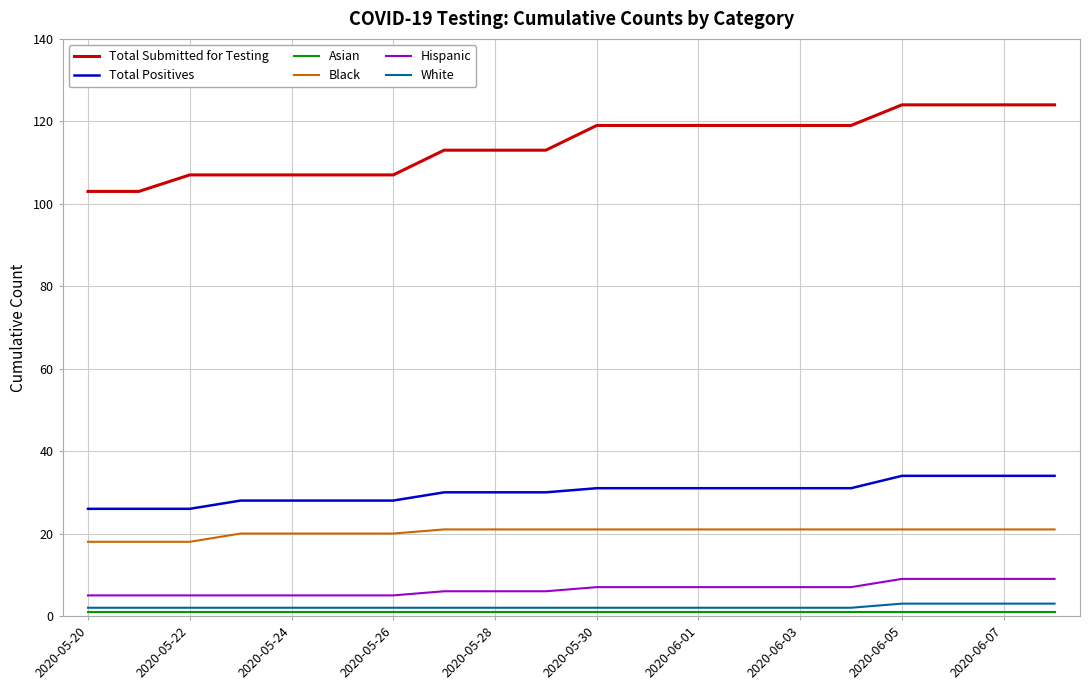

Which series has the widest spread of values?

Total Submitted for Testing